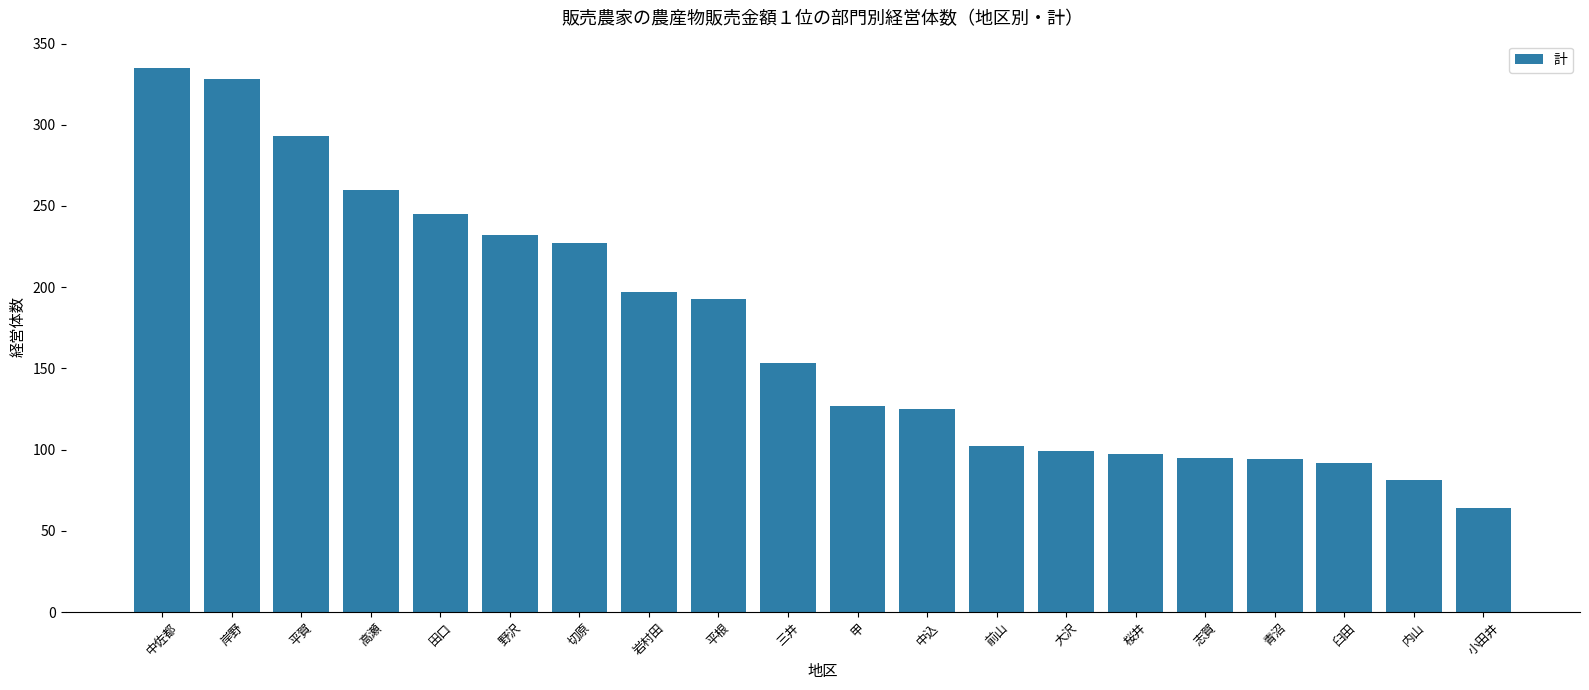

What is the approximate value at 前山, to the nearest 10?

100